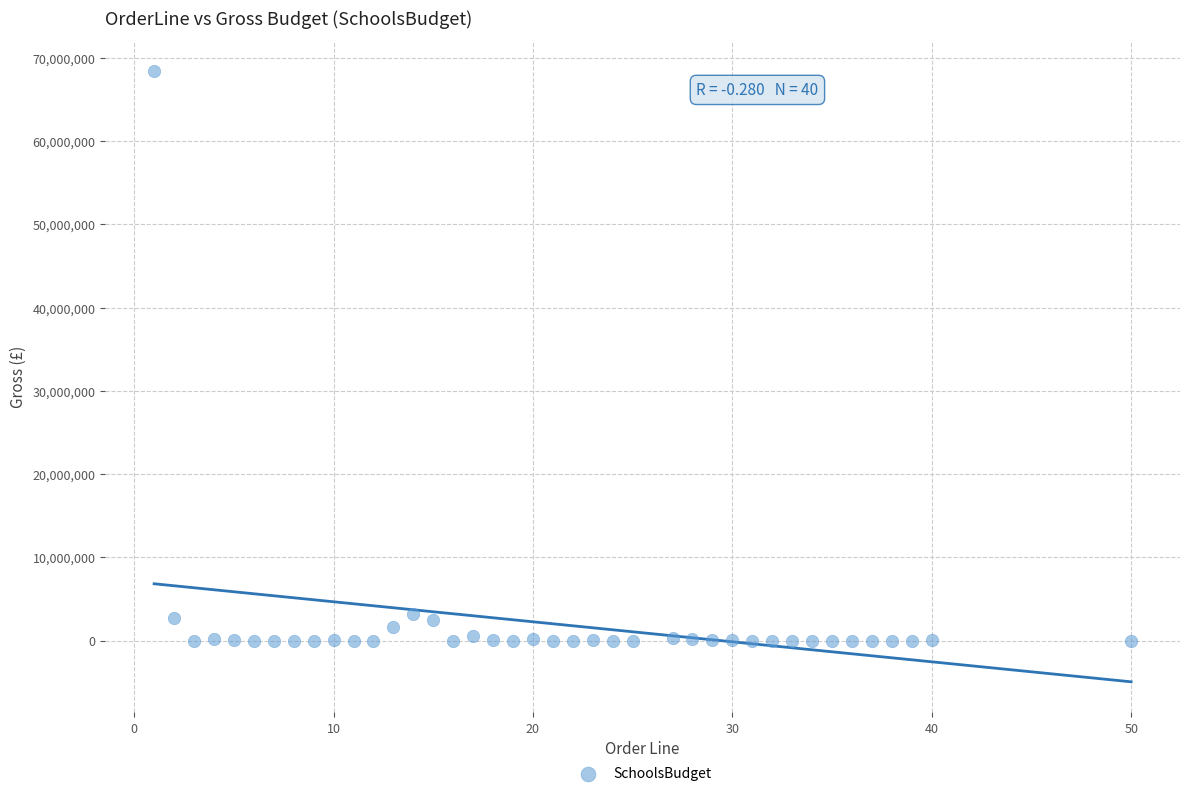

What is the range of X values (max minus min)?

49